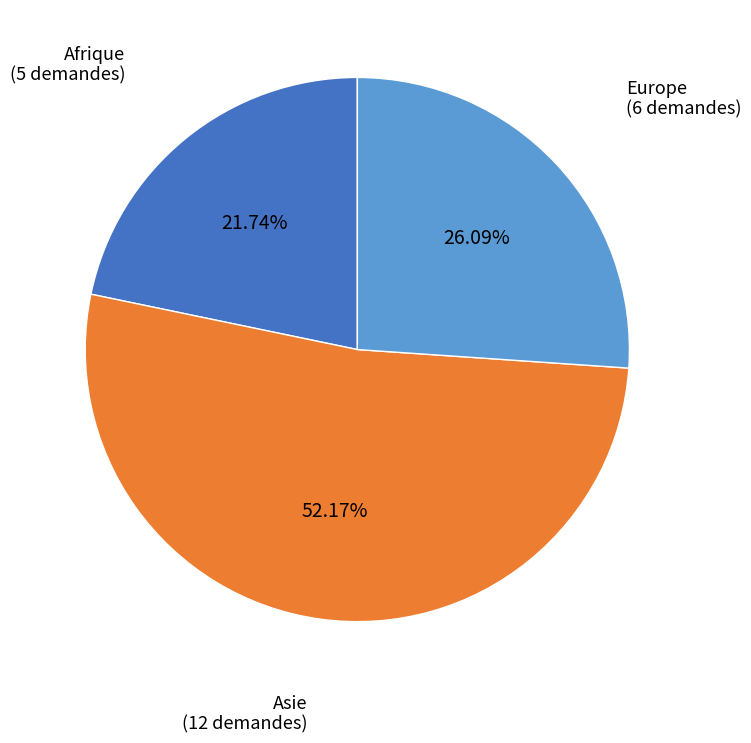

How many slices are in this pie chart?

3